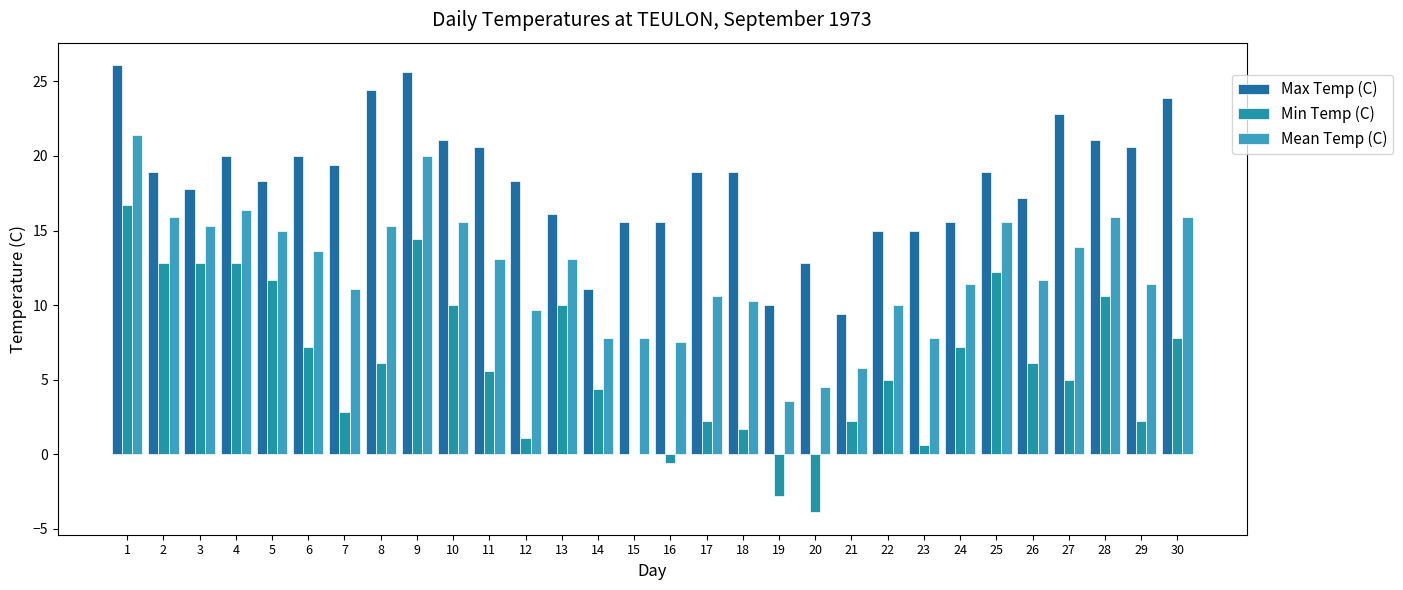

Between 3 and 30, which series saw the biggest shift?

Max Temp (C)